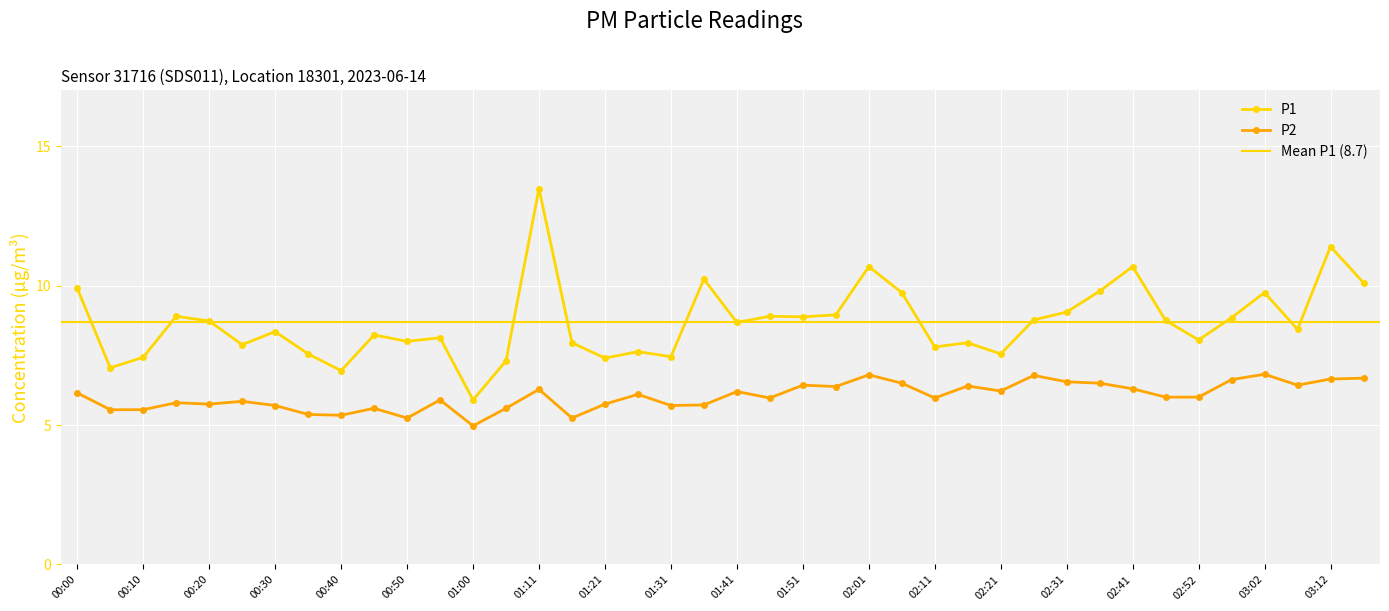

Reading left to right, list all the values displayed in this chart.

P1: 9.9	7.0	7.4	8.9	8.7	7.9	8.3	7.5	7.0	8.2	8.0	8.1	5.9	7.3	13.5	8.0	7.4	7.6	7.5	10.2	8.7	8.9	8.9	8.9	10.7	9.8	7.8	8.0	7.5	8.8	9.1	9.8	10.7	8.8	8.1	8.8	9.8	8.4	11.4	10.1
P2: 6.2	5.5	5.5	5.8	5.8	5.8	5.7	5.4	5.3	5.6	5.2	5.9	5.0	5.6	6.3	5.2	5.8	6.1	5.7	5.7	6.2	6.0	6.4	6.4	6.8	6.5	6.0	6.4	6.2	6.8	6.5	6.5	6.3	6.0	6.0	6.6	6.8	6.4	6.7	6.7